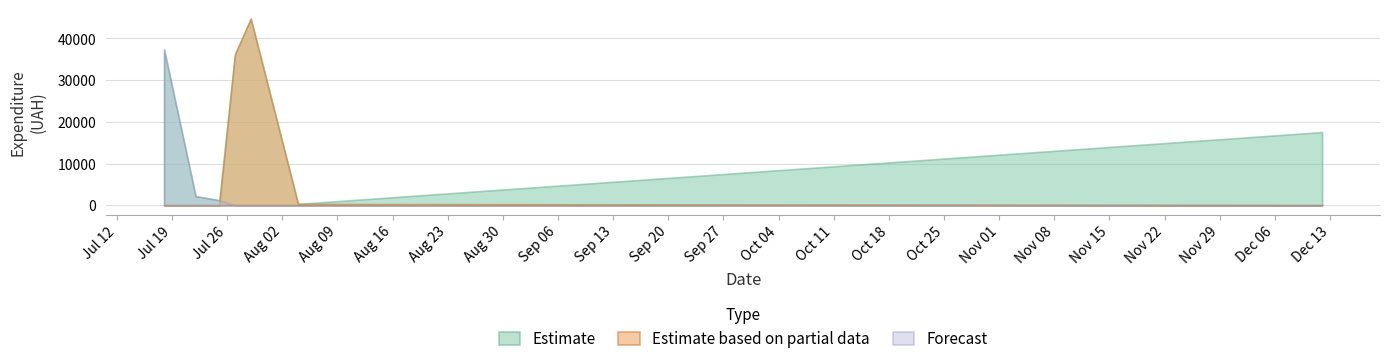

List the series in order of their overall mean, lowest first.

Forecast, Estimate based on partial data, Estimate